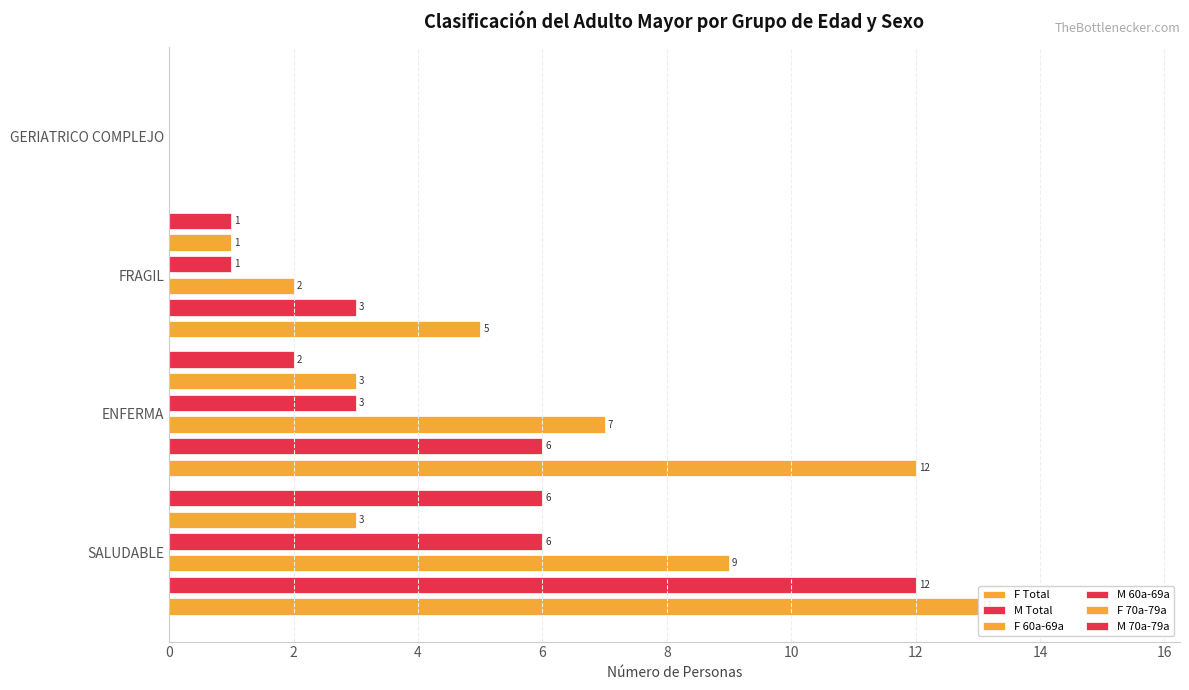

Is it true that F 70a-79a equals 2 at ENFERMA?

False